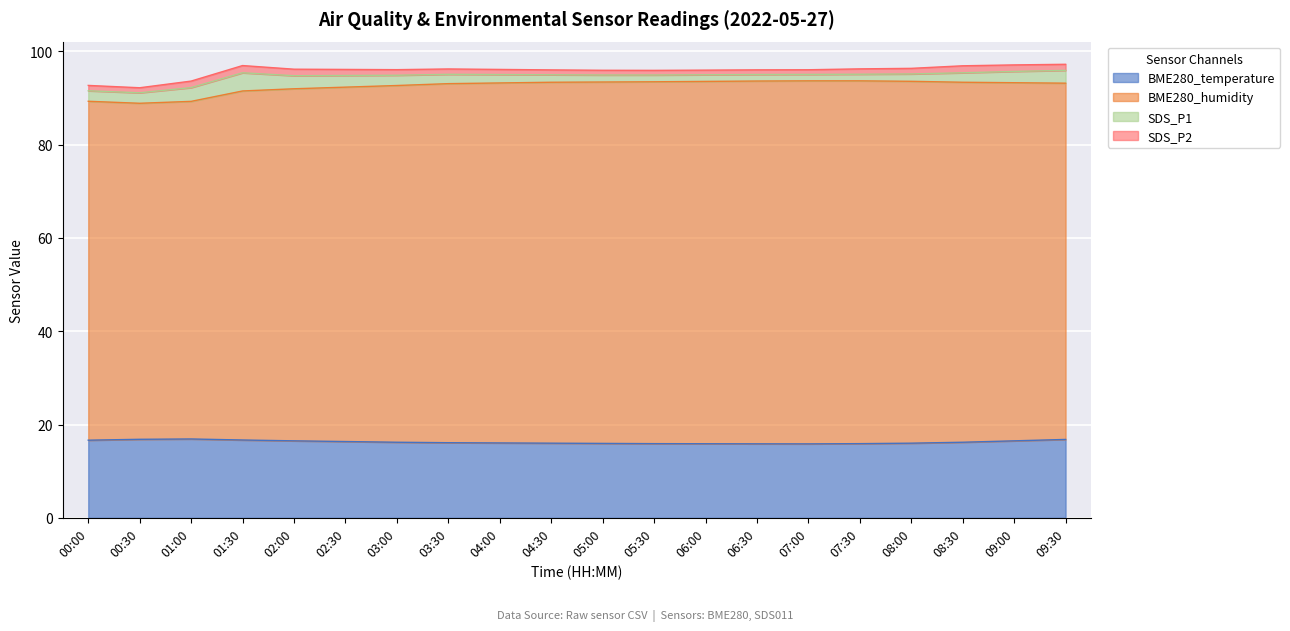

Which label corresponds to the smallest value in the chart?

07:00